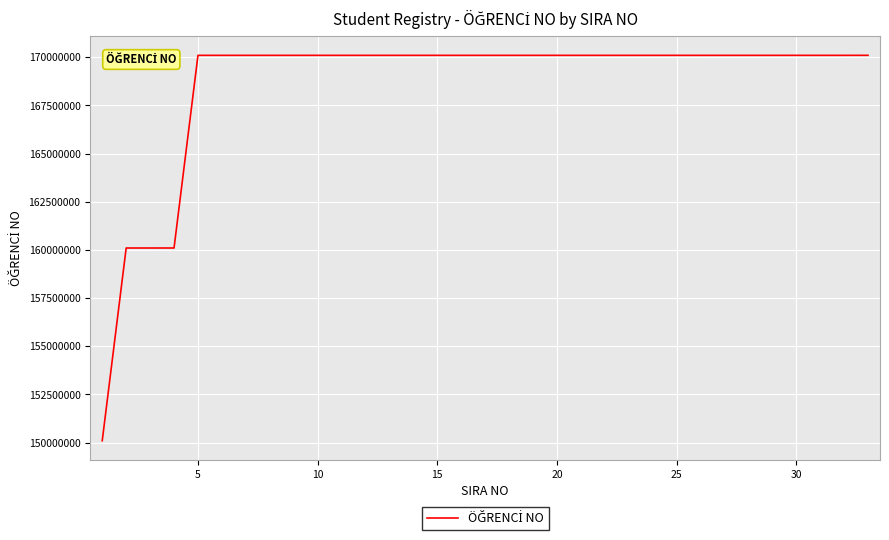

What is the greatest value displayed?

170101924